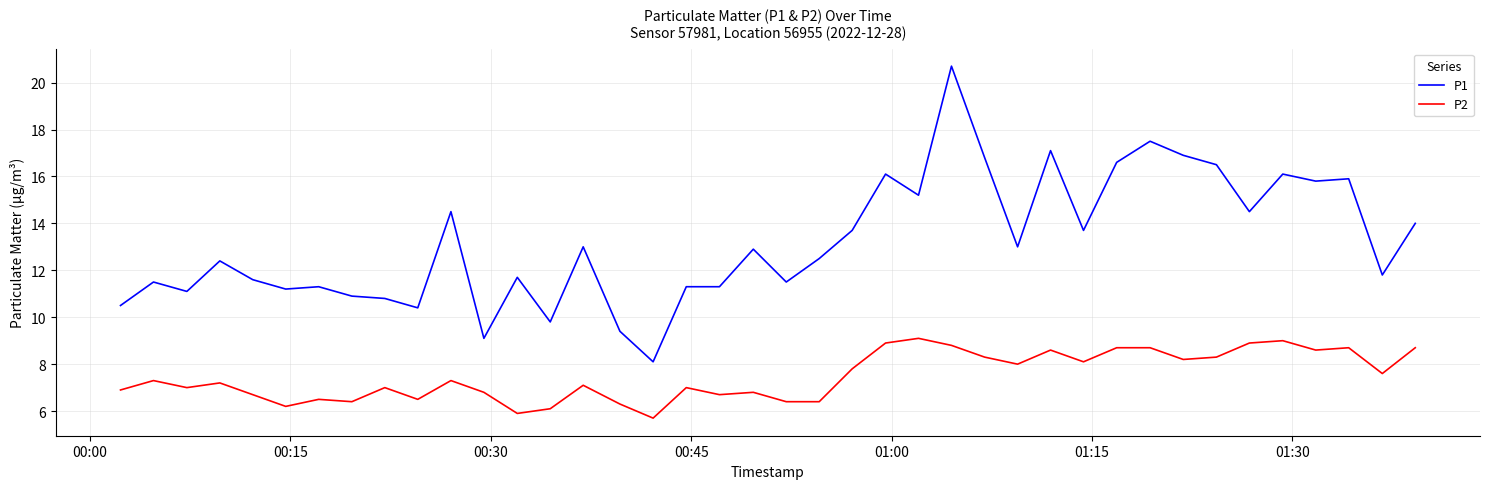

What is the difference between the maximum and minimum values in the P1 series?

12.6